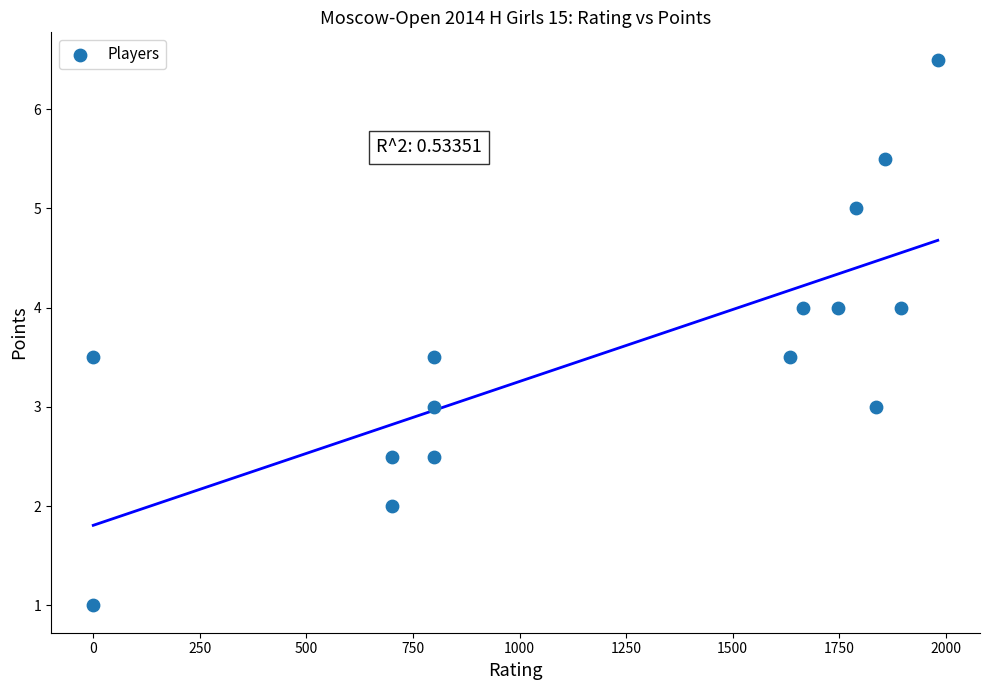

What is the range of X values (max minus min)?

1981.0